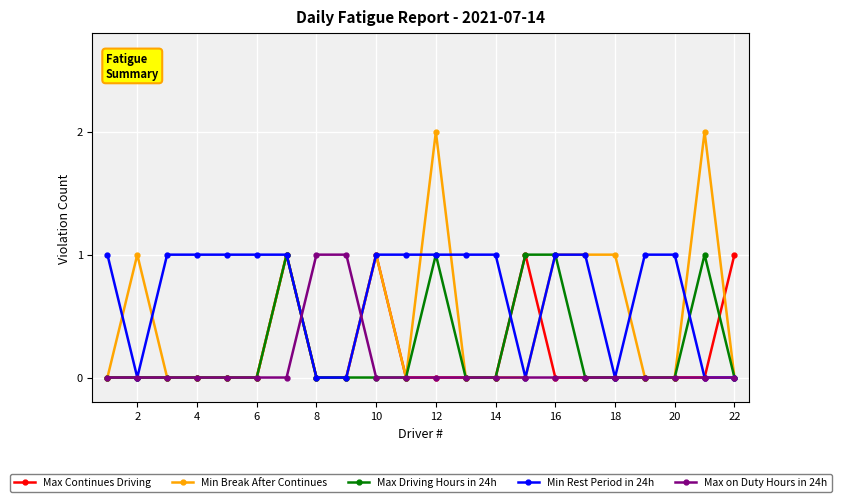

Count the Max Continues Driving values in the range 0 to 1.

22